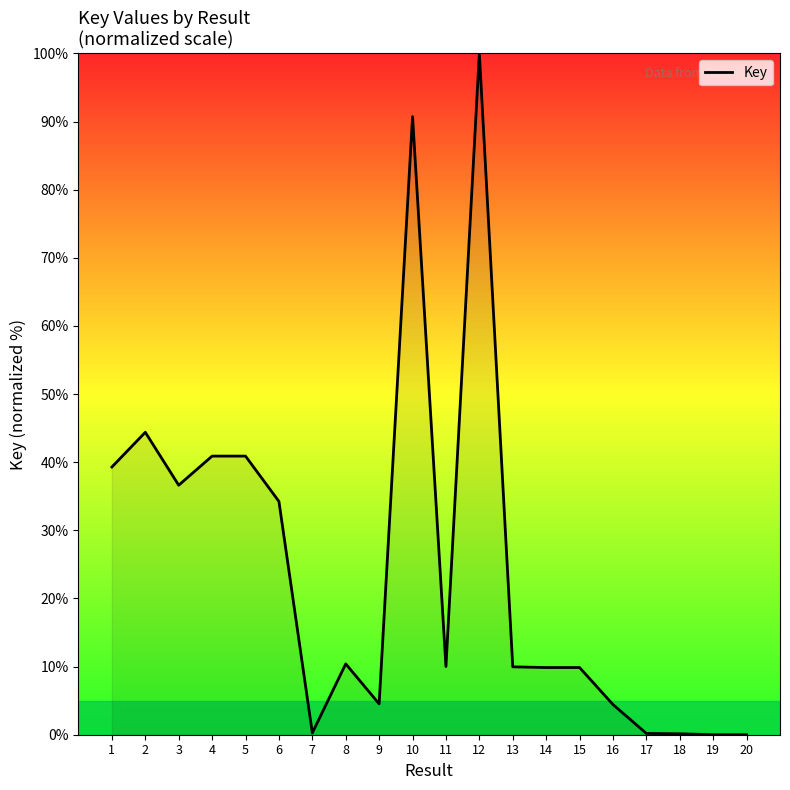

True or false: the data has more than 2 interior local peaks.

True